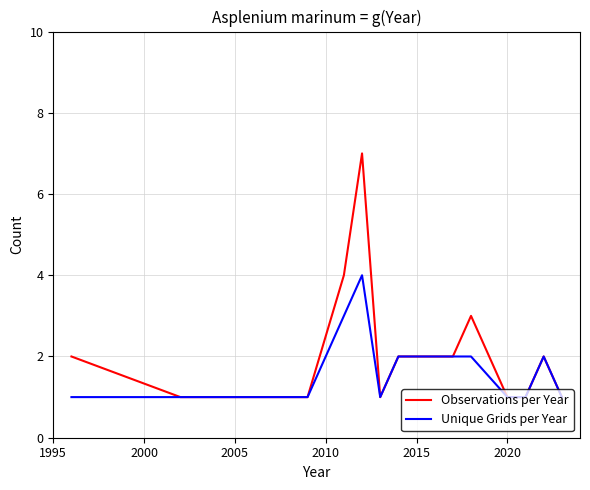

List the series in order of their overall mean, highest first.

Observations per Year, Unique Grids per Year